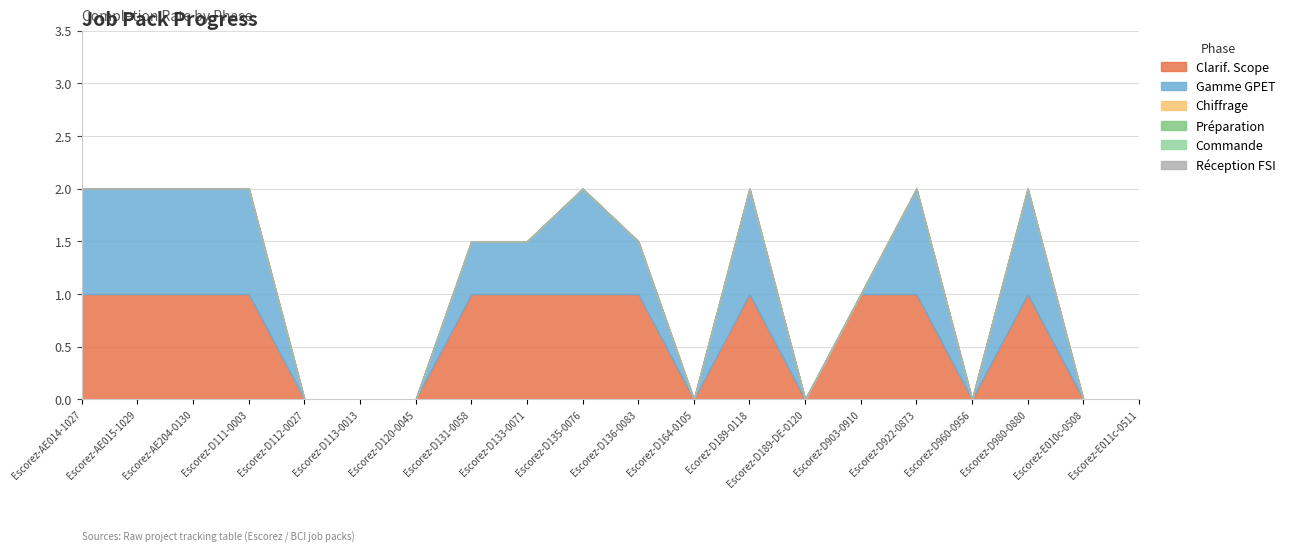

At how many categories does at least one series exceed 0?

12